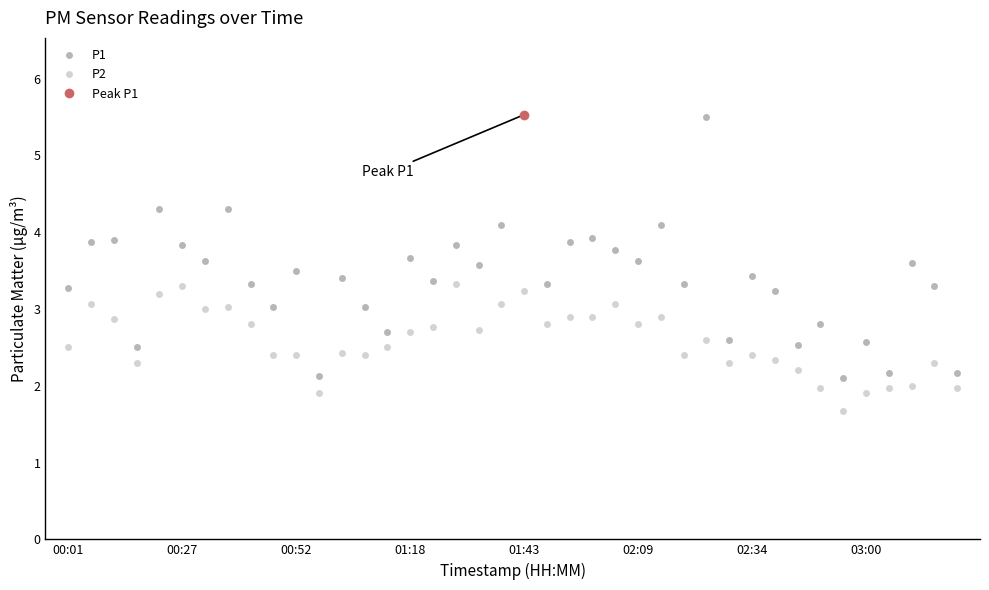

What is the difference between the maximum and second lowest values in the P1 series?

3.4